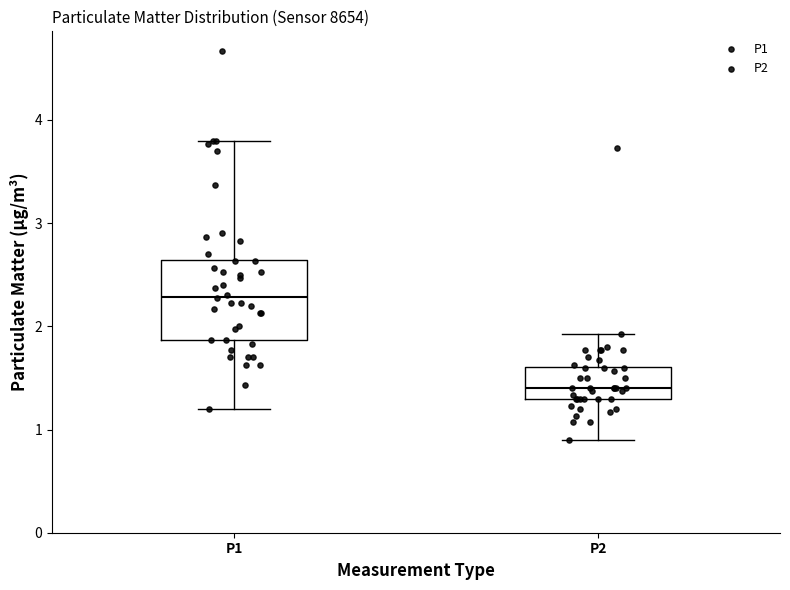

Which box's median line is the lowest?

P2